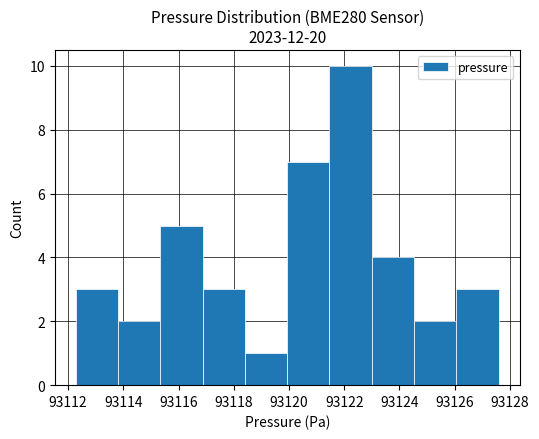

Reading left to right, list every bar in this chart as the range it spans on the x-axis followed by its height. Neither the bar edges nor the heights are printed on the chart, so give them approximately, as read against the axes.

93112.2 to 93113.8: 3
93113.8 to 93115.4: 2
93115.4 to 93116.8: 5
93116.8 to 93118.4: 3
93118.4 to 93120.0: 1
93120.0 to 93121.4: 7
93121.4 to 93123.0: 10
93123.0 to 93124.6: 4
93124.6 to 93126.0: 2
93126.0 to 93127.6: 3